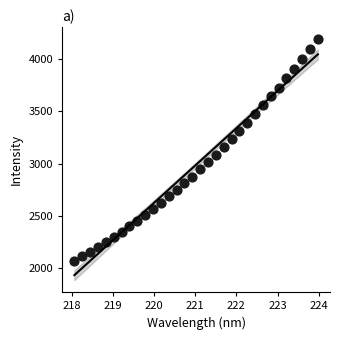

Count the number of points in this scatter plot.

32